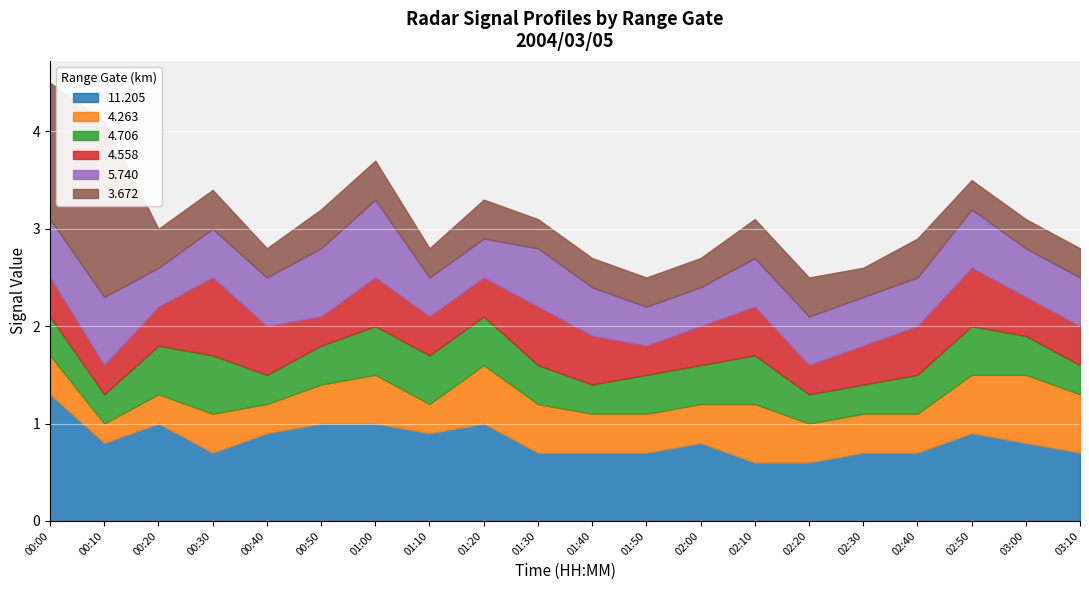

What is the label of the 16th point from the right?

00:40